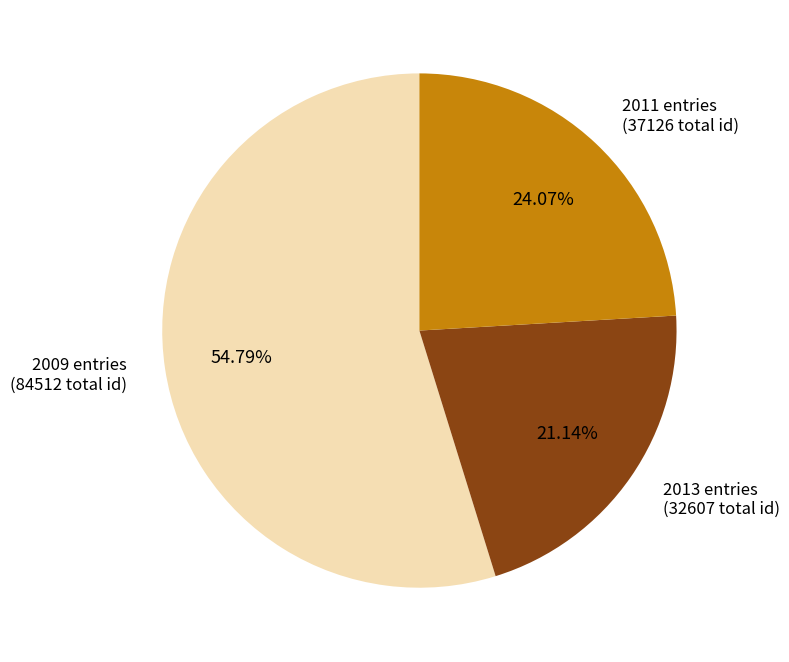

What is the ratio of the value at 2013 entries to the value at 2011 entries?

0.9